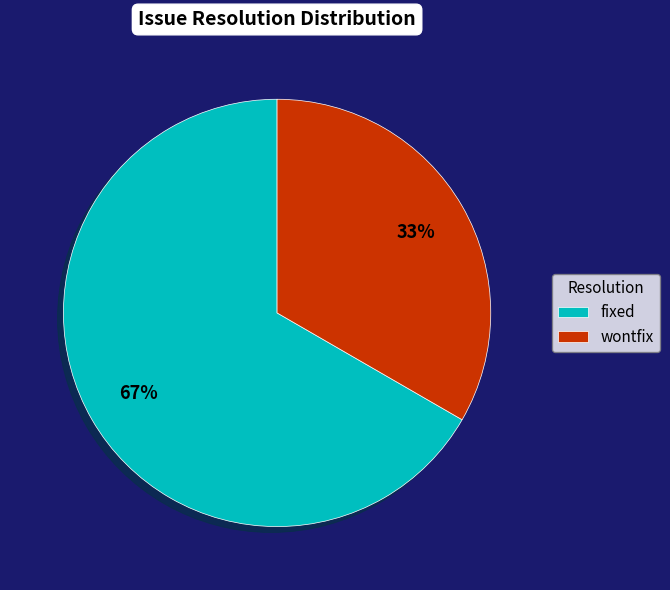

The fixed slice represents 67% of the pie. True or false?

True